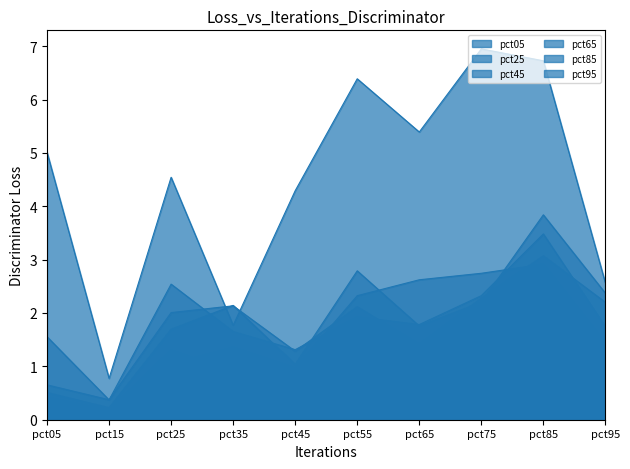

What is the total value across all series at pct95?

11.3